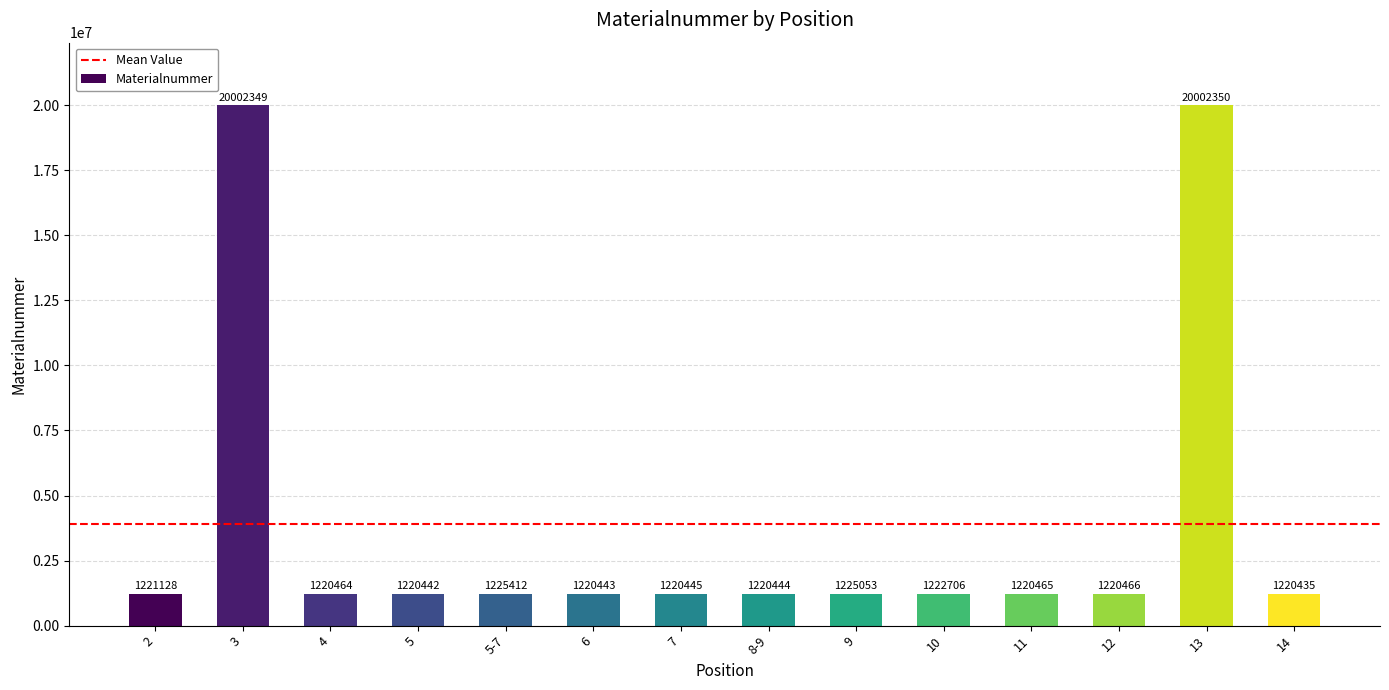

Where is the data nearest to the value 10611392?

5-7